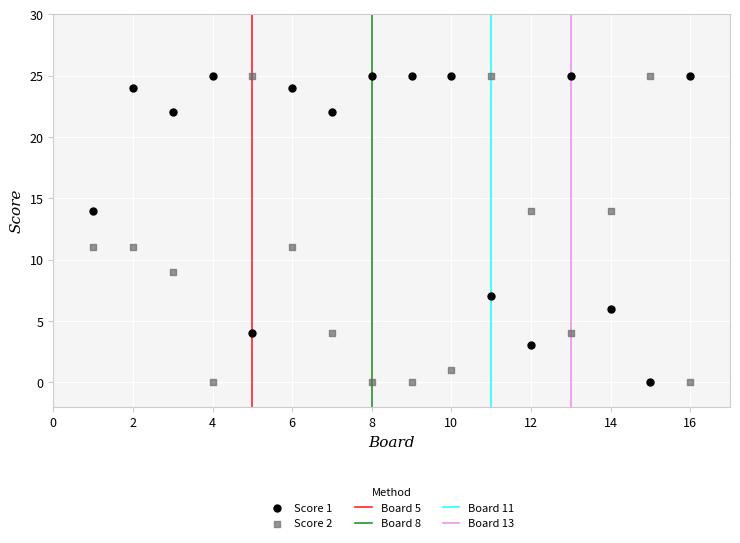

Across all data points, what is the range of X values (max minus min)?

15